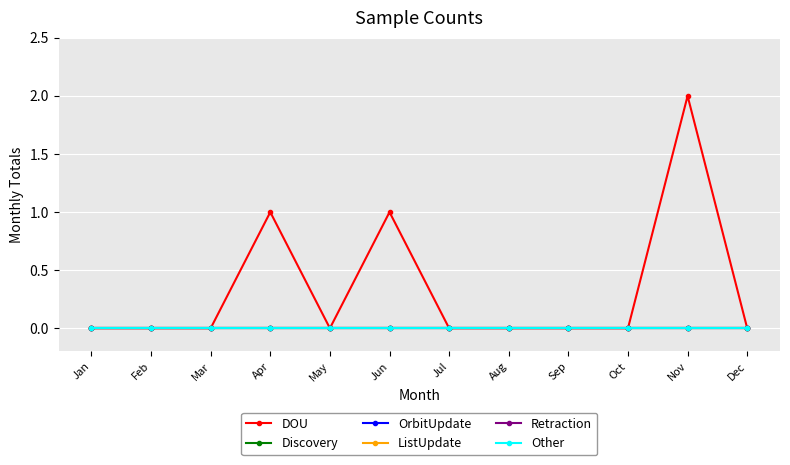

What are all the series names shown in the legend?

DOU, Discovery, OrbitUpdate, ListUpdate, Retraction, Other